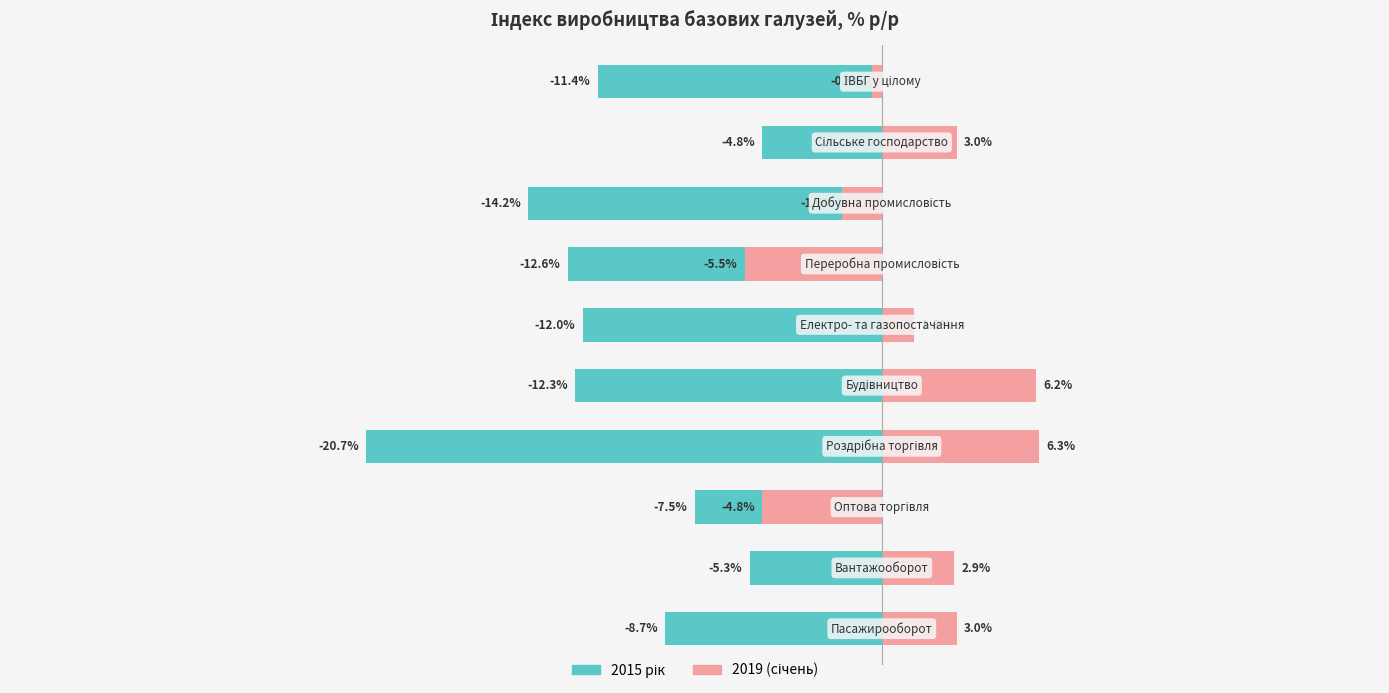

List the series in order of their overall mean, lowest first.

2015 рік, 2019 (січень)